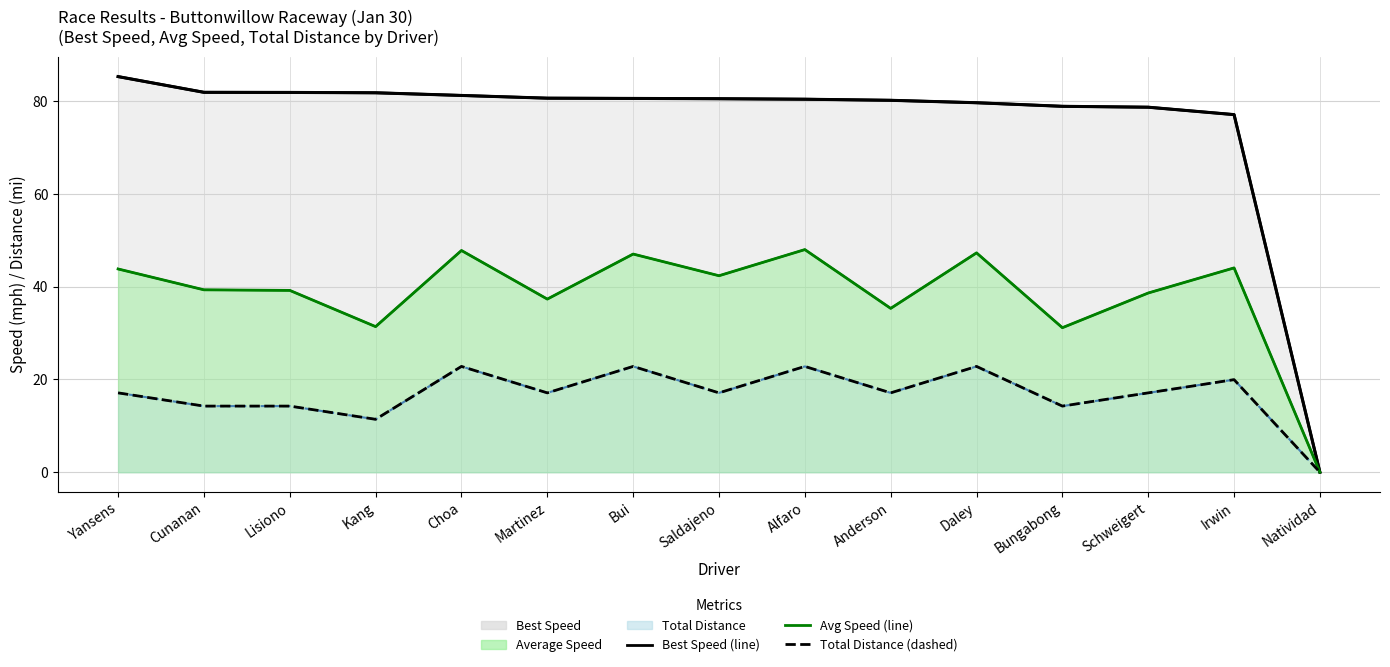

What is the total value across all series at Cunanan?

135.4